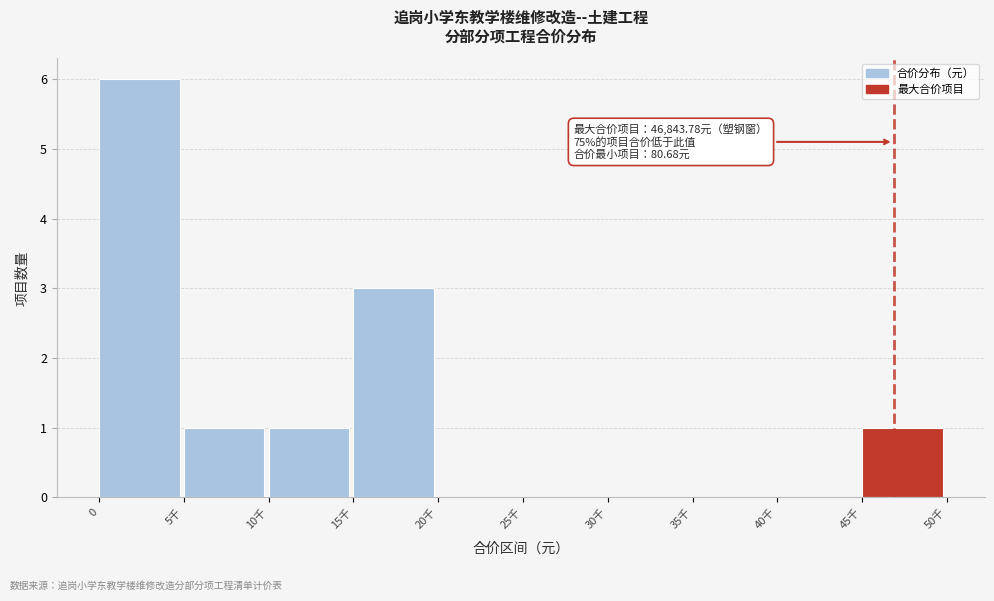

Reading right to left, extract all data points from this chart.

45千=1	40千=0	35千=0	30千=0	25千=0	20千=0	15千=3	10千=1	5千=1	0=6